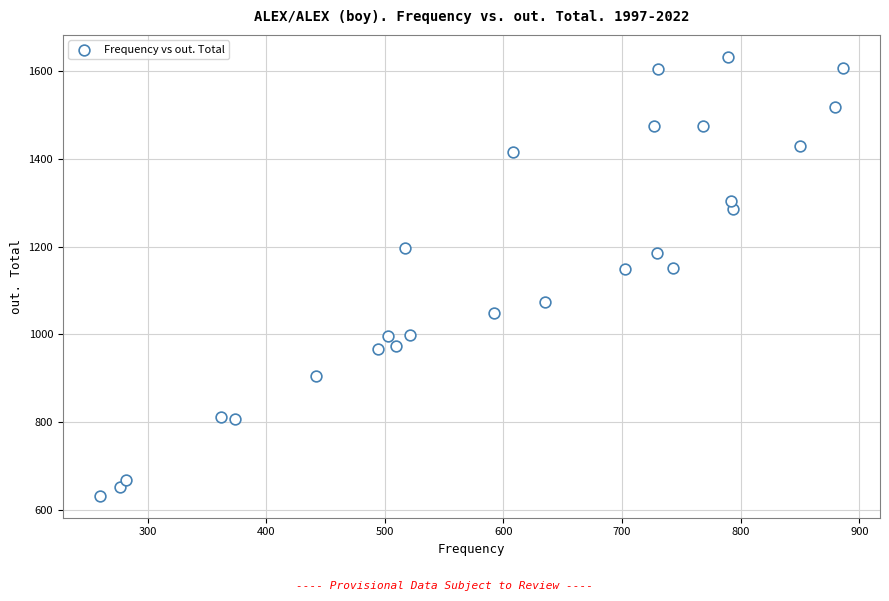

What is the range of Y values (max minus min)?

1001